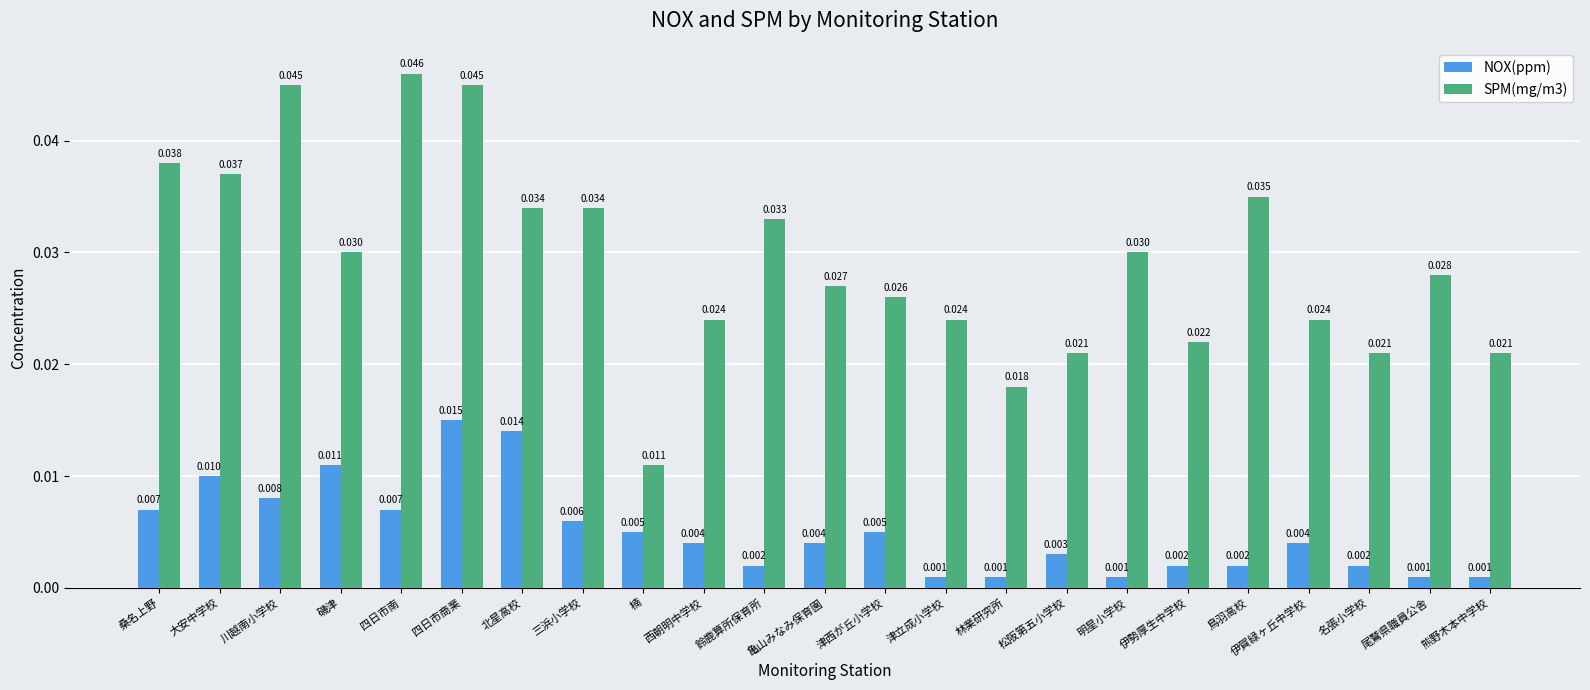

Where is SPM(mg/m3) nearest to the value 0?

楠